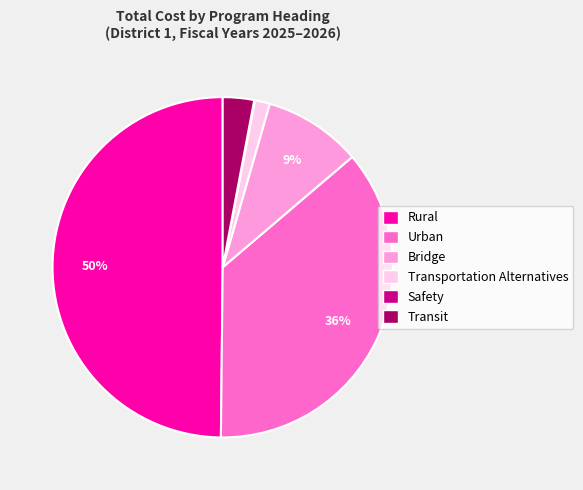

Is Transportation Alternatives the majority of the pie?

No